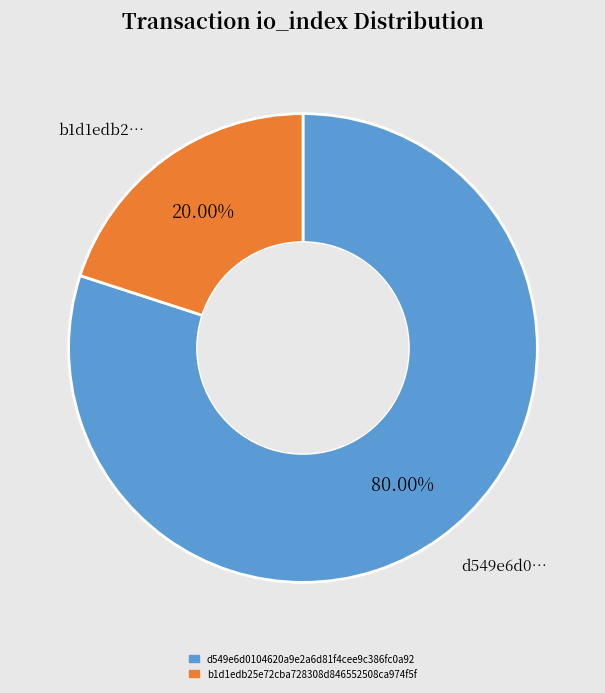

Is there a majority slice in this chart?

Yes